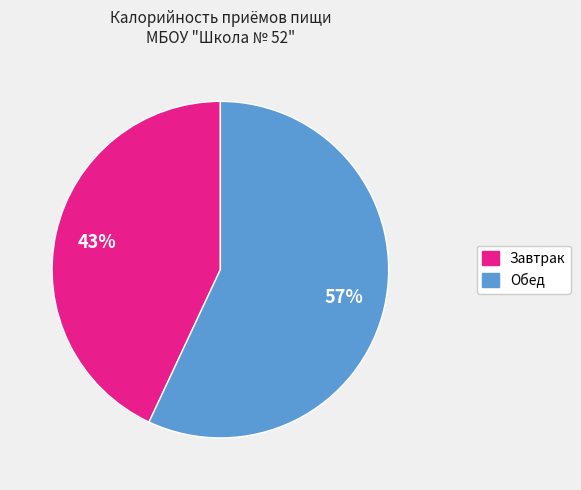

Which has a higher value, Обед or Завтрак?

Обед